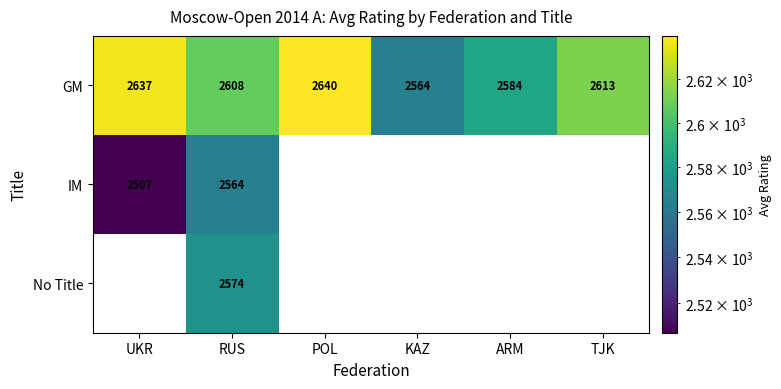

Is it true that GM equals 2564 at KAZ?

True